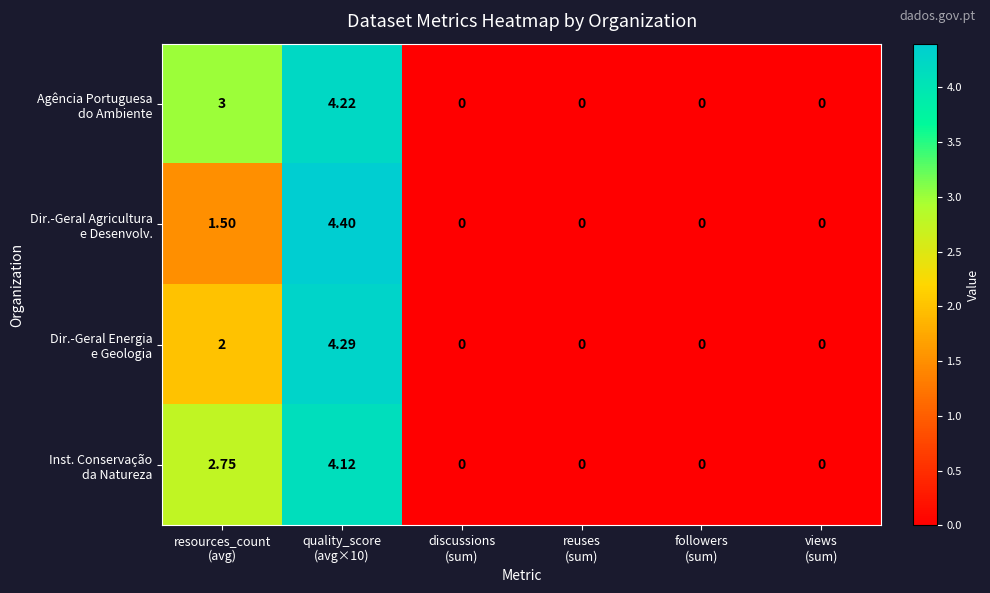

Count the number of data series in this chart.

4